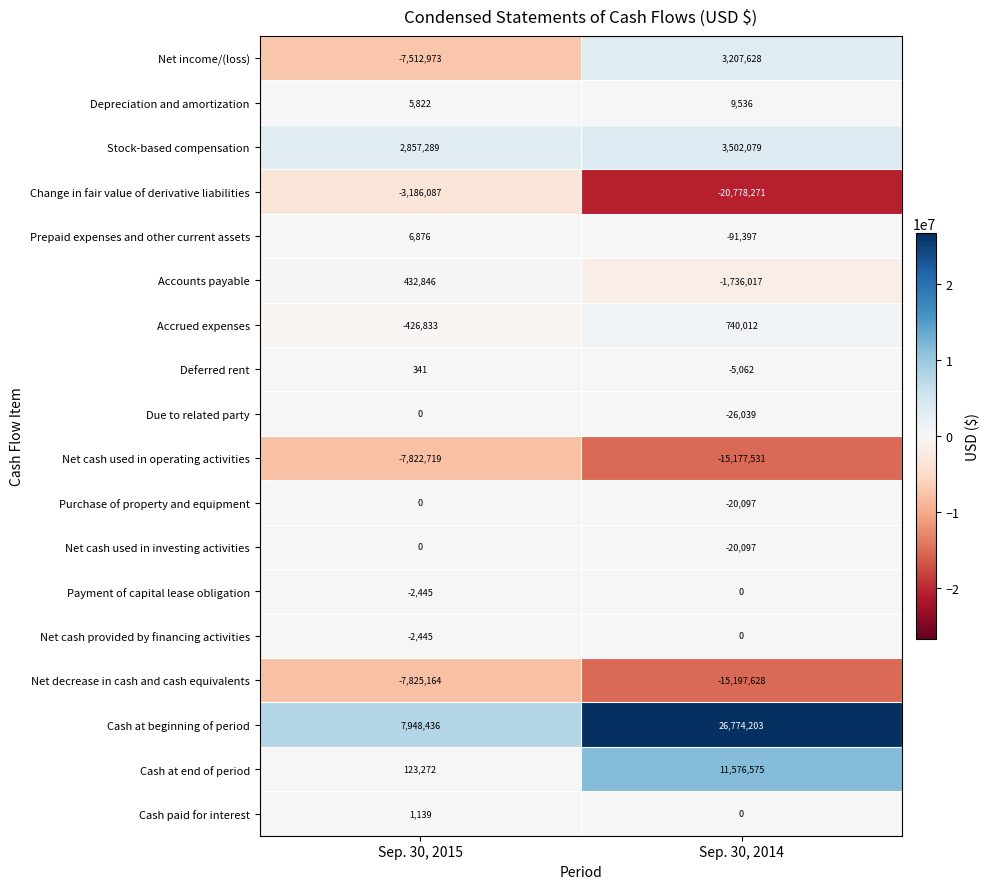

The value of Prepaid expenses and other current assets at Sep. 30, 2014 is -91397. True or false?

True